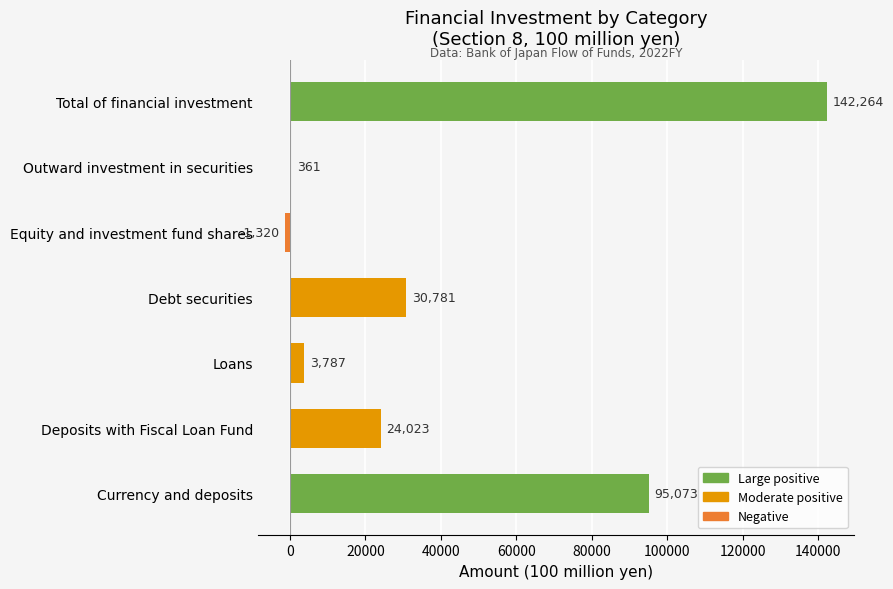

How many distinct data groups are displayed?

1